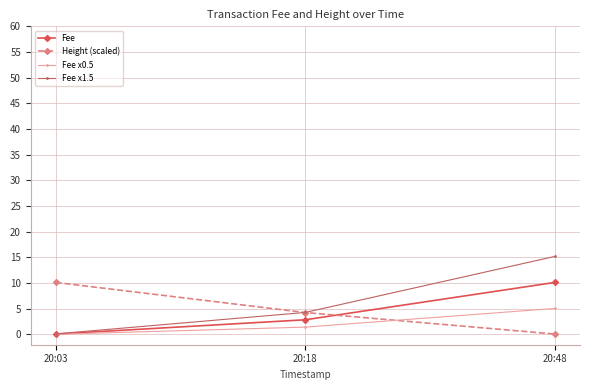

What is the difference between the highest and lowest values at 20:18?

2.9